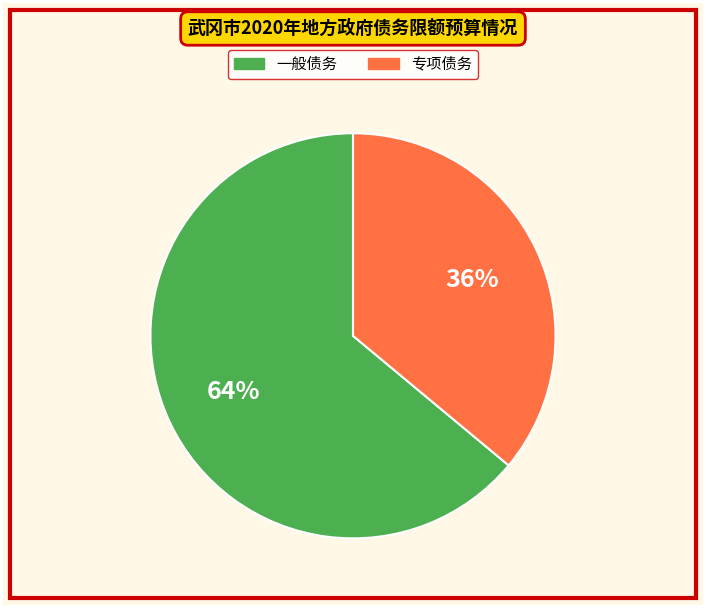

What is the majority slice?

一般债务